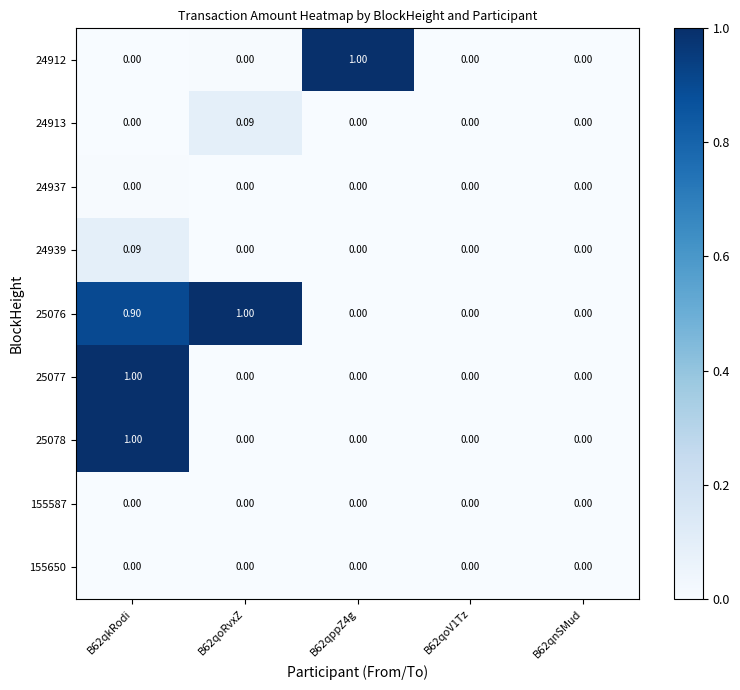

At which category is the sum across all series the highest?

B62qkRodi